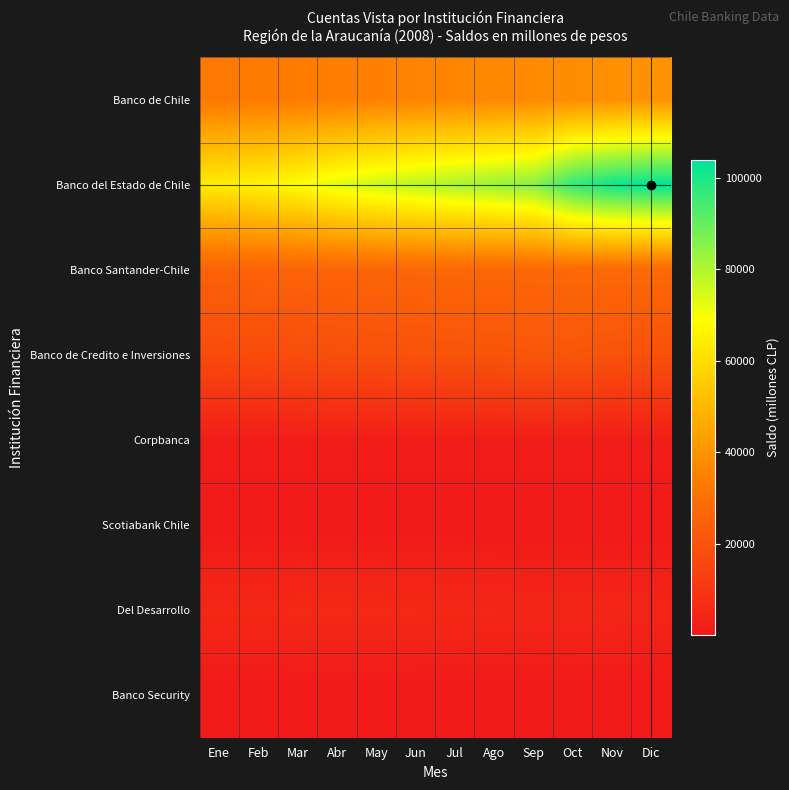

What is the smallest value displayed?

39